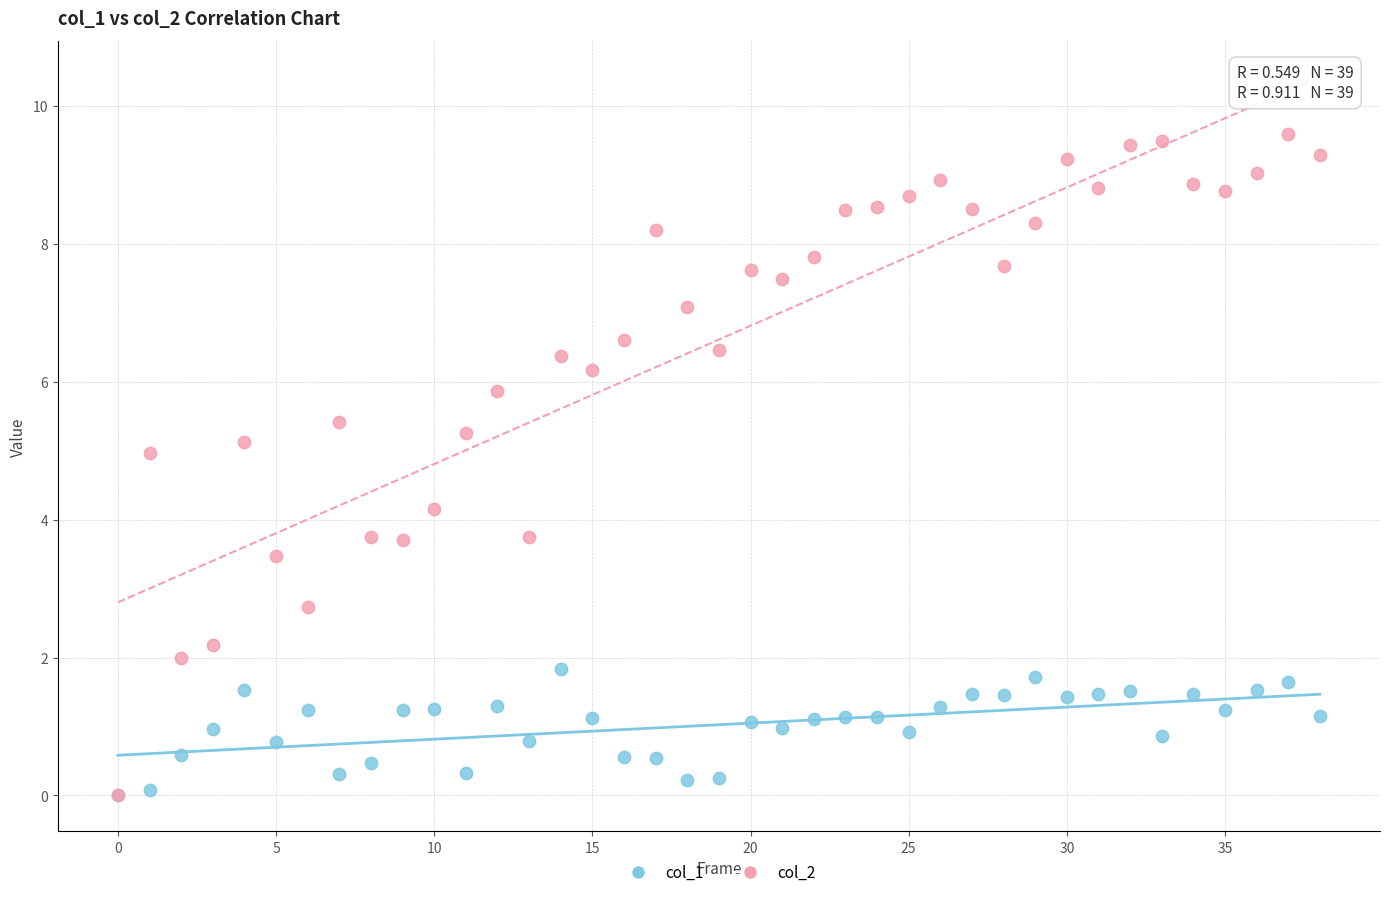

What are all the series names shown in the legend?

col_1, col_2